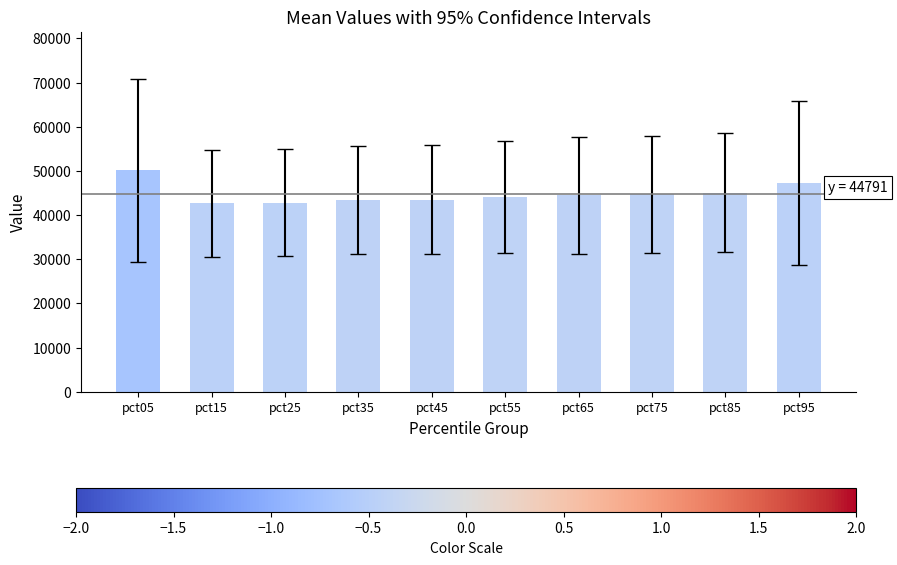

What is the difference between the values at pct05 and pct85?

5045.5